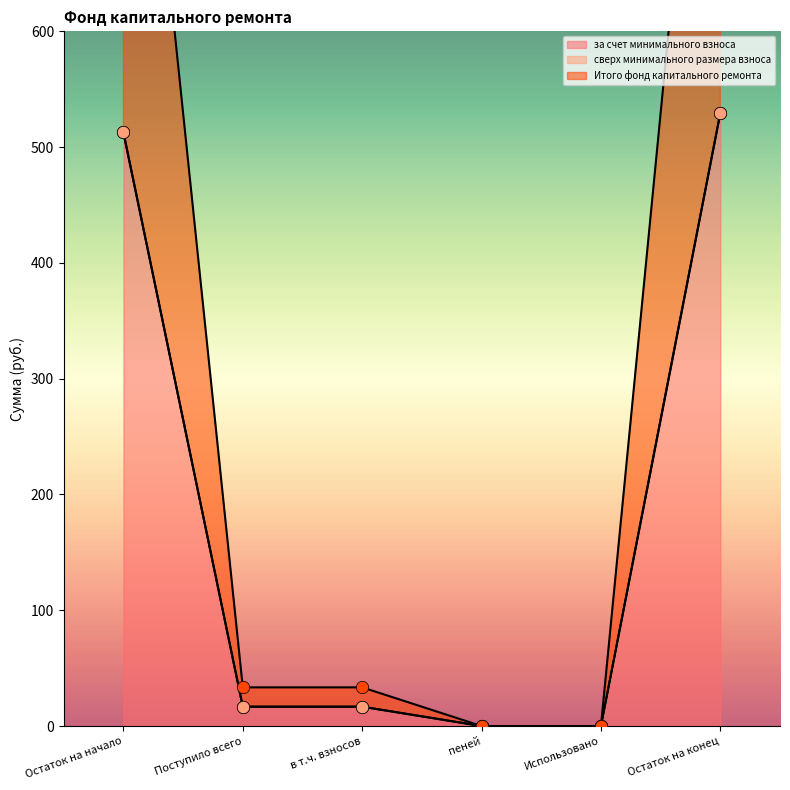

At which category is the sum across all series the highest?

Остаток на конец